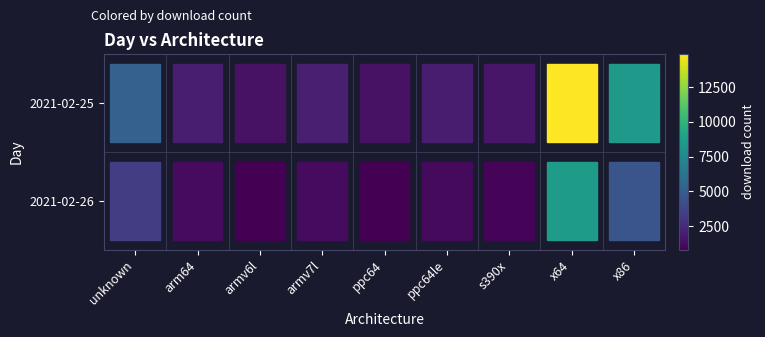

What is the average value of the 2021-02-26 series?

2495